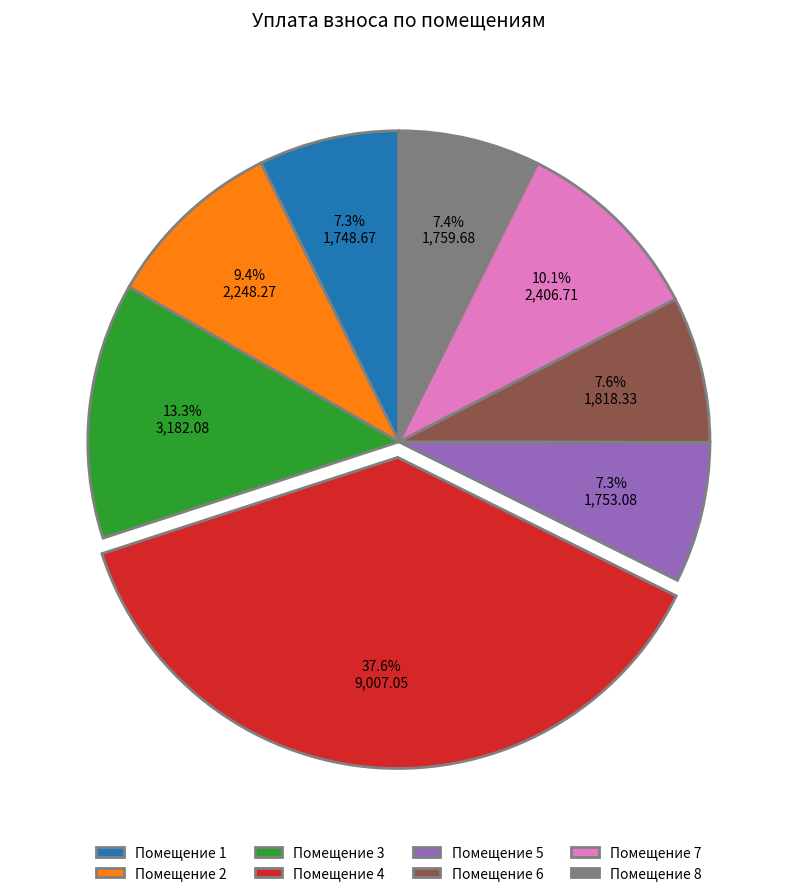

Approximately how many times larger is the value at Помещение 8 compared to Помещение 6?

1.0